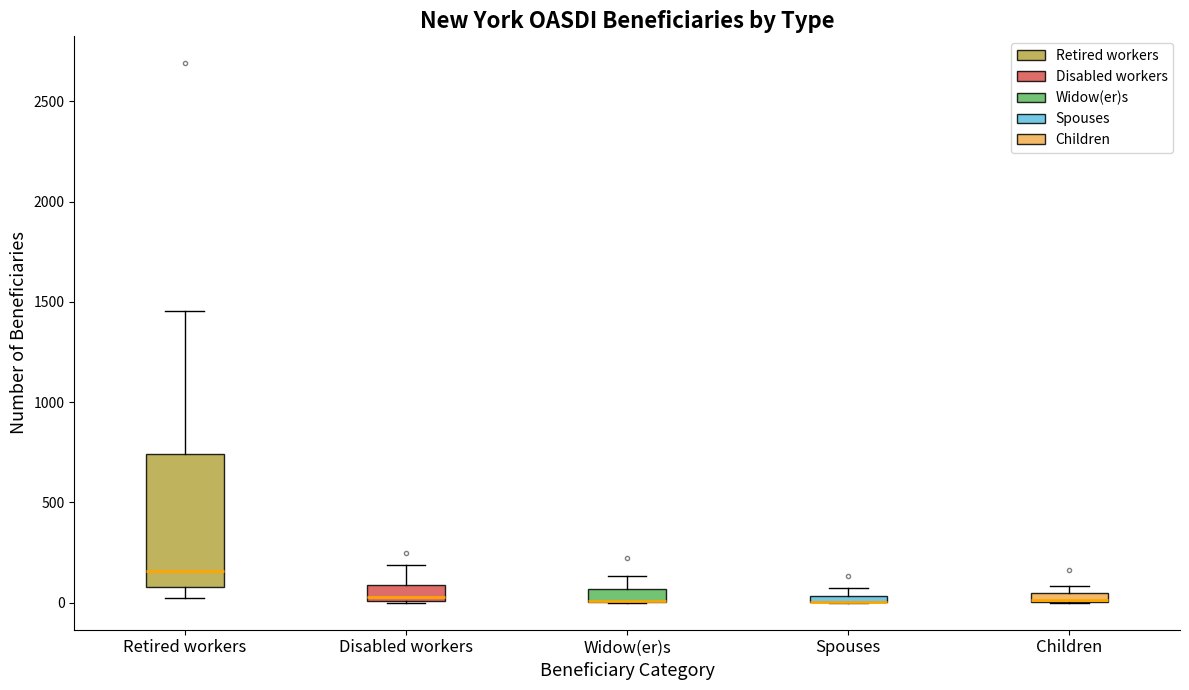

Where is the lower edge of the box for Children on the y-axis? The values are not printed on the chart, so give them approximately, as read against the axis.

0